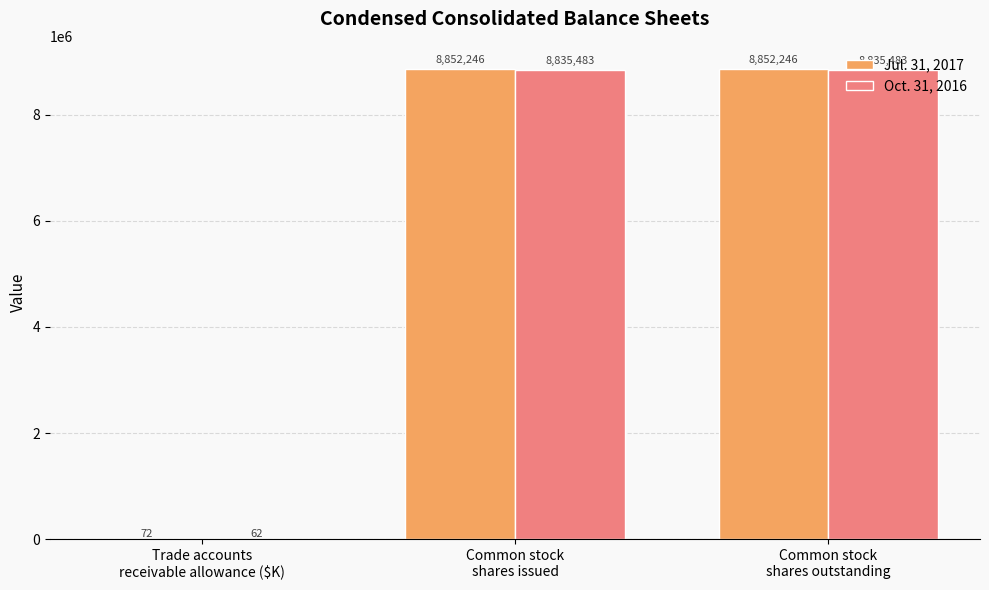

Which series has the largest total across all categories?

Jul. 31, 2017